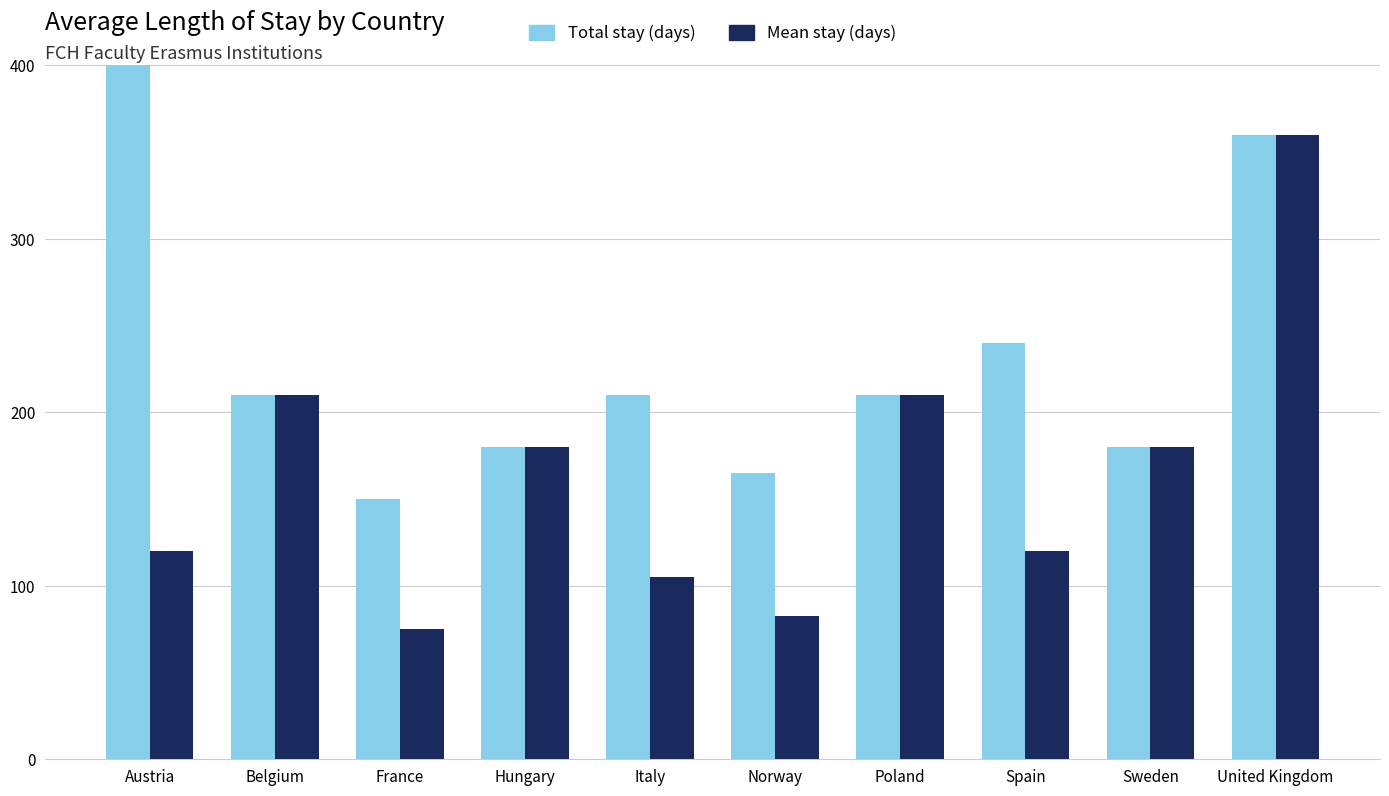

How many values in the Mean stay (days) series are below 180?

5